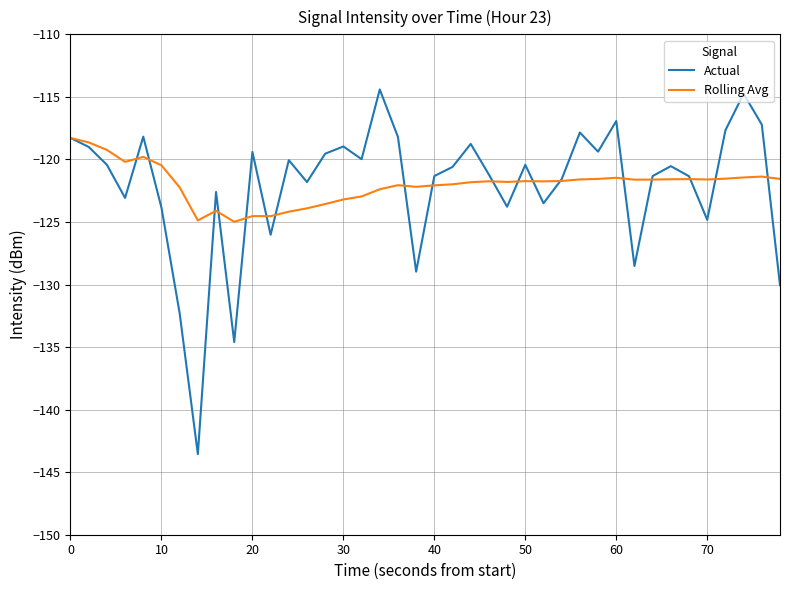

Which series has the largest range (max minus min)?

Actual